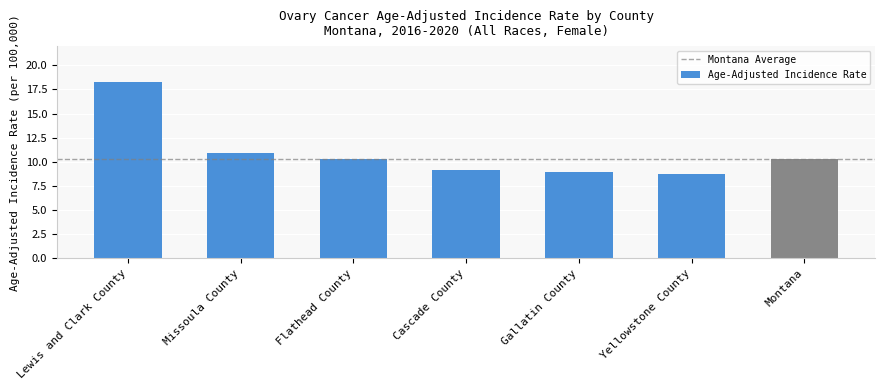

What is the difference between the values at Flathead County and Cascade County?

1.2